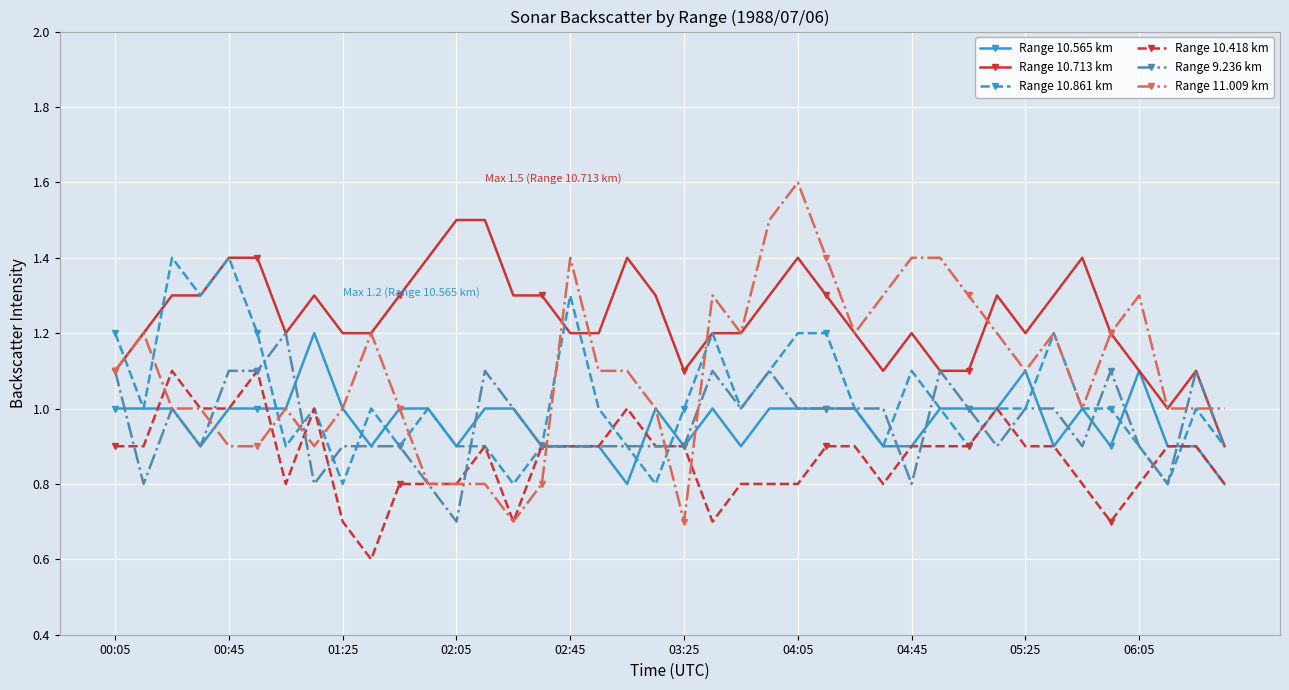

Which series has the widest spread of values?

Range 11.009 km